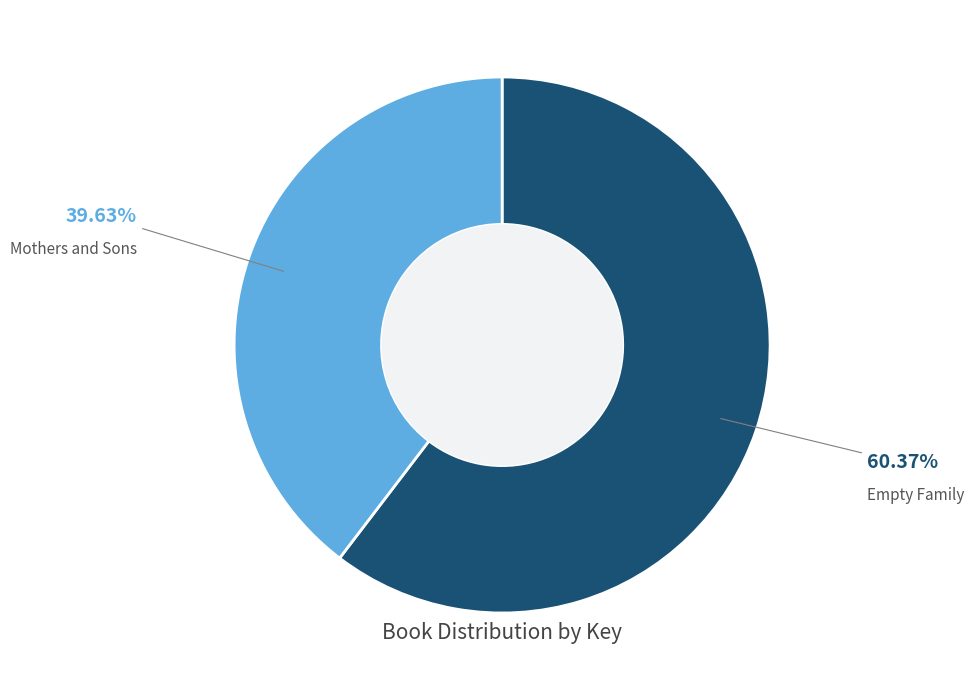

What percentage is the Mothers and Sons slice, to the nearest percent?

40%